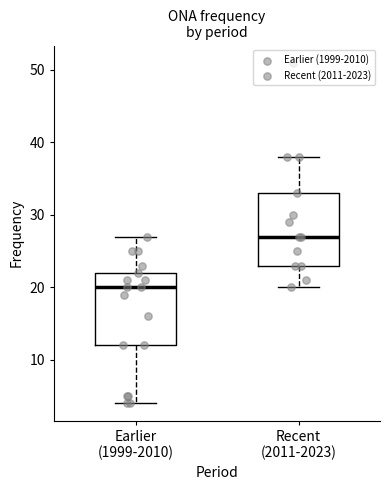

Where is the lower edge of the box for Recent (2011-2023) on the y-axis? The values are not printed on the chart, so give them approximately, as read against the axis.

23